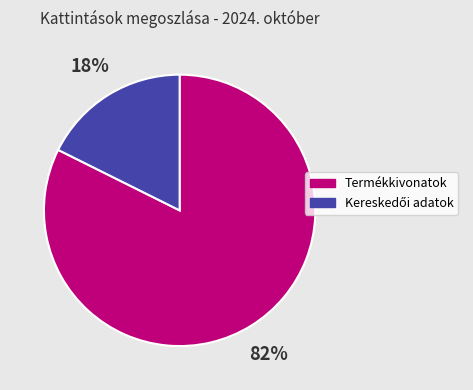

Which category accounts for the majority?

Termékkivonatok